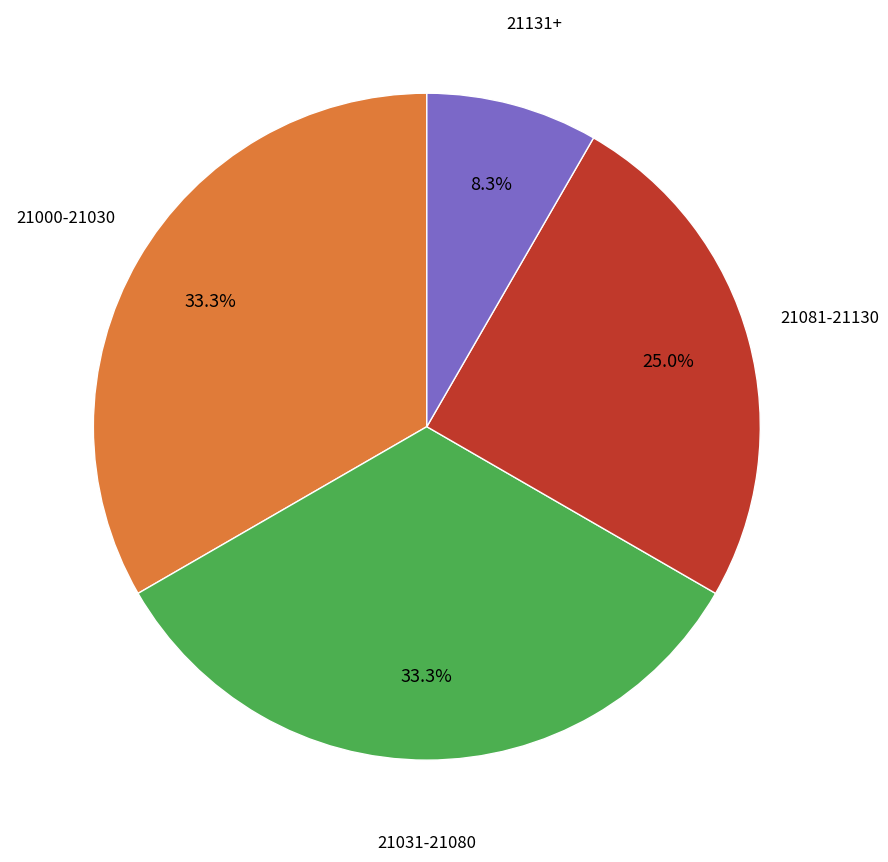

Does any single category account for the majority?

No